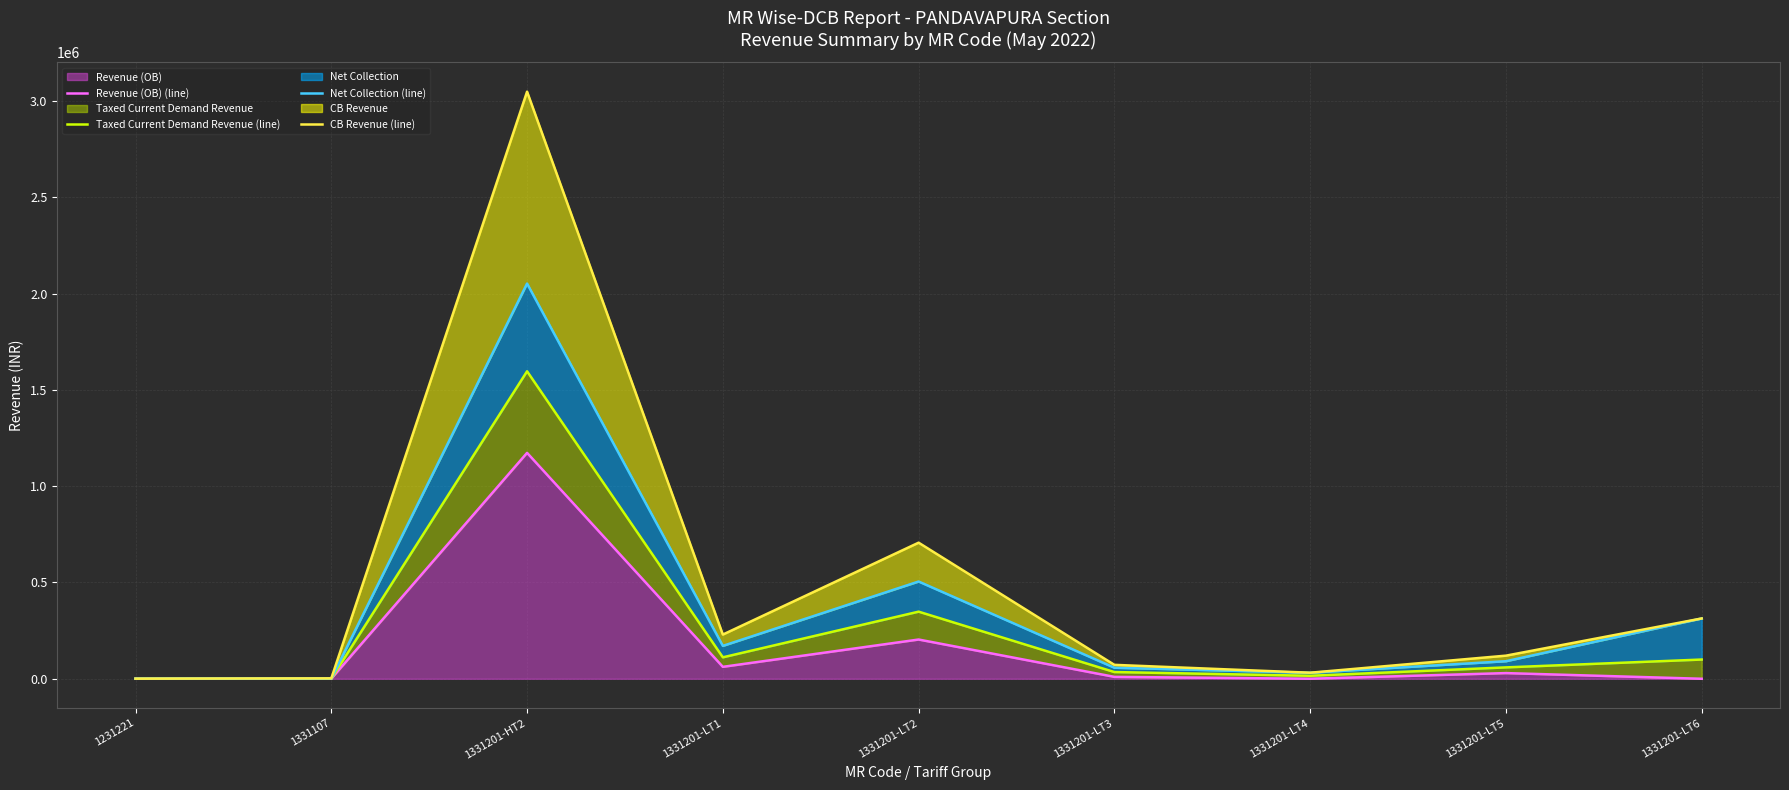

How many distinct data groups are displayed?

4